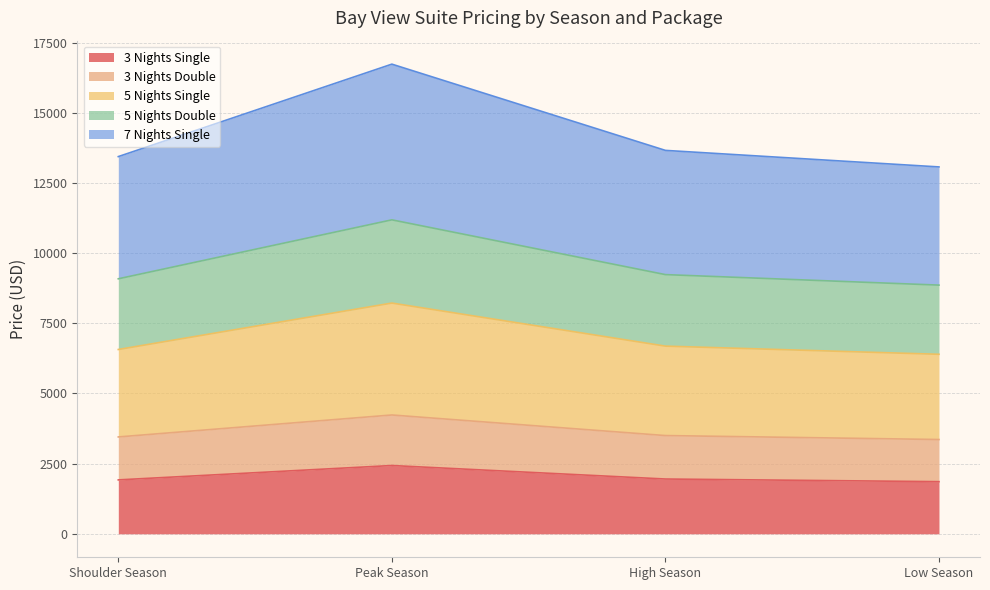

What is the lowest value of the 3 Nights Single series?

1857